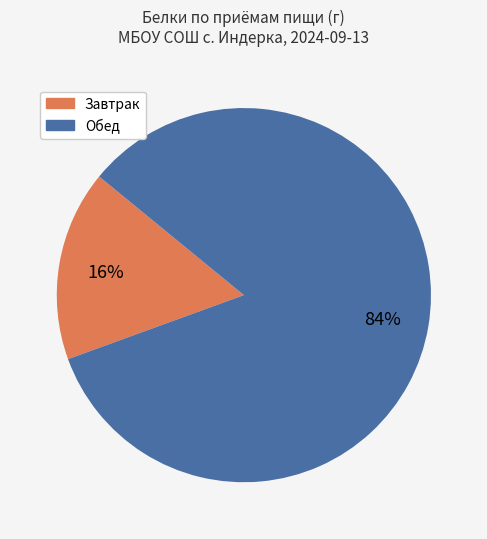

To the nearest percent, what portion does Завтрак represent?

16%